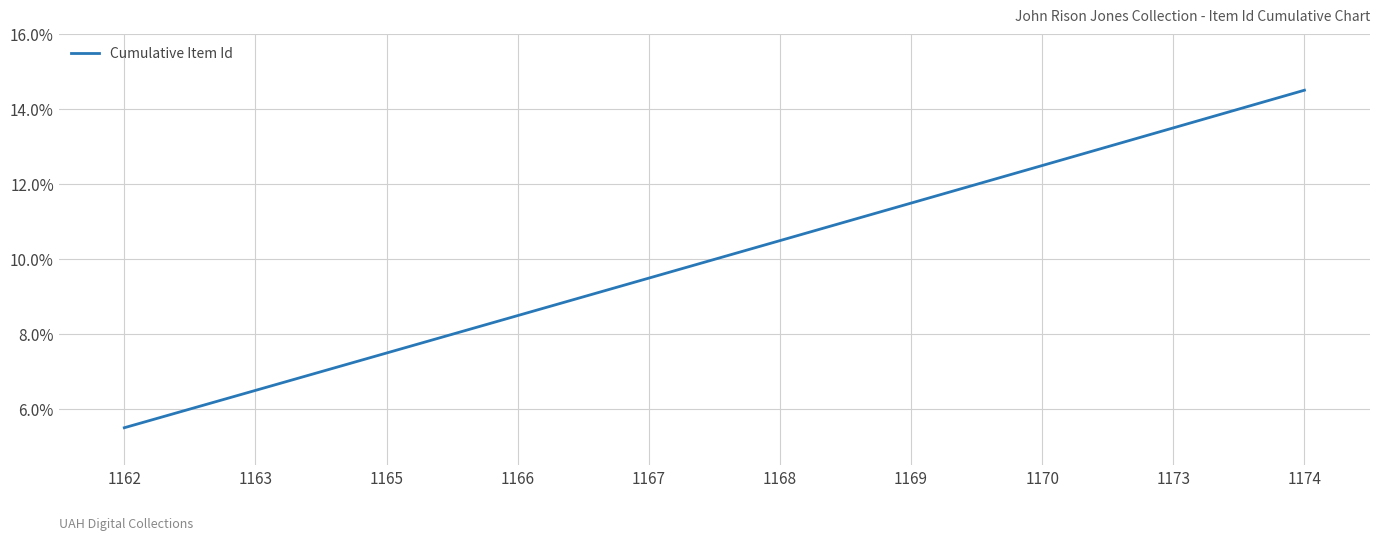

What is the sum of all values?

99.9